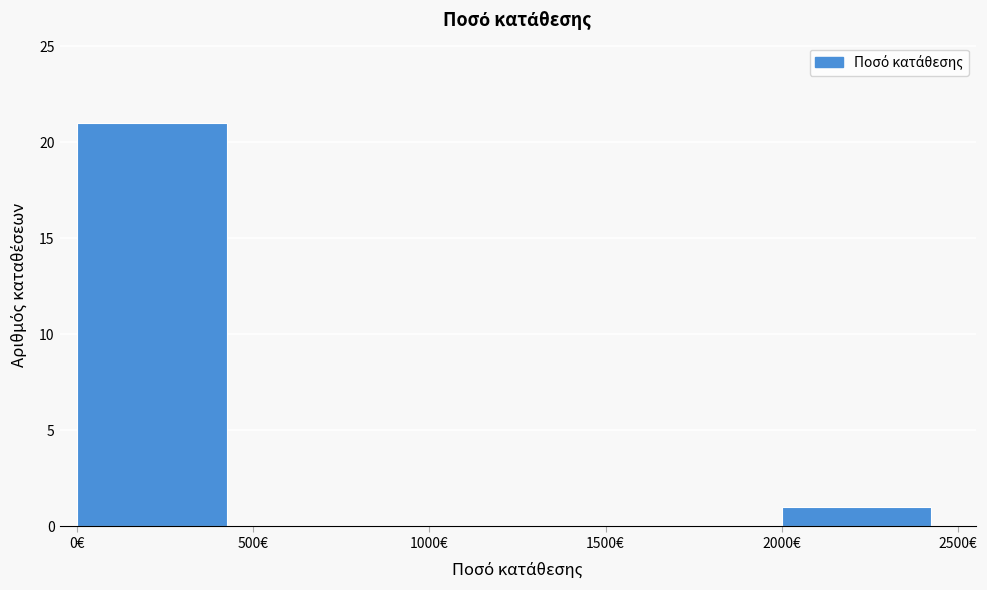

Reading left to right, transcribe this chart: for each bar, give the range it covers on the x-axis and its height. The values are not printed on the chart, so give them approximately, as read against the axis.

0 to 500: 21
500 to 1000: 0
1000 to 1500: 0
1500 to 2000: 0
2000 to 2500: 1